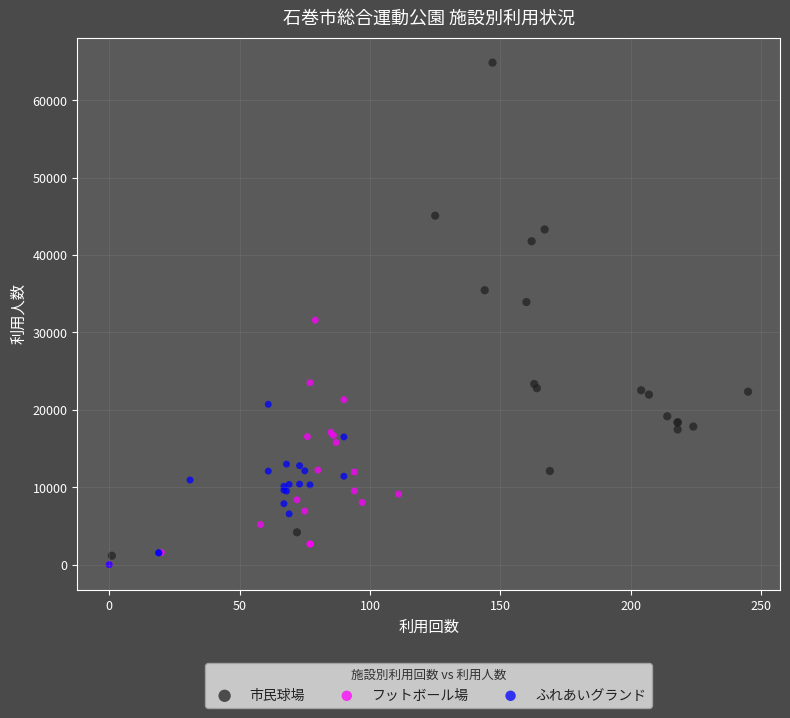

Which series has the widest spread of Y values?

市民球場